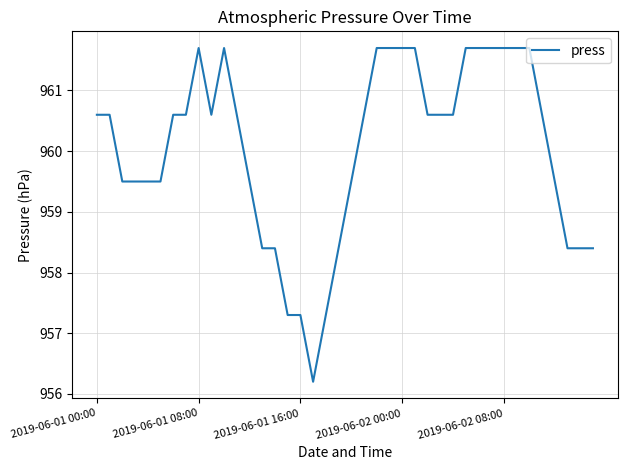

What is the difference between the maximum and minimum values?

5.5